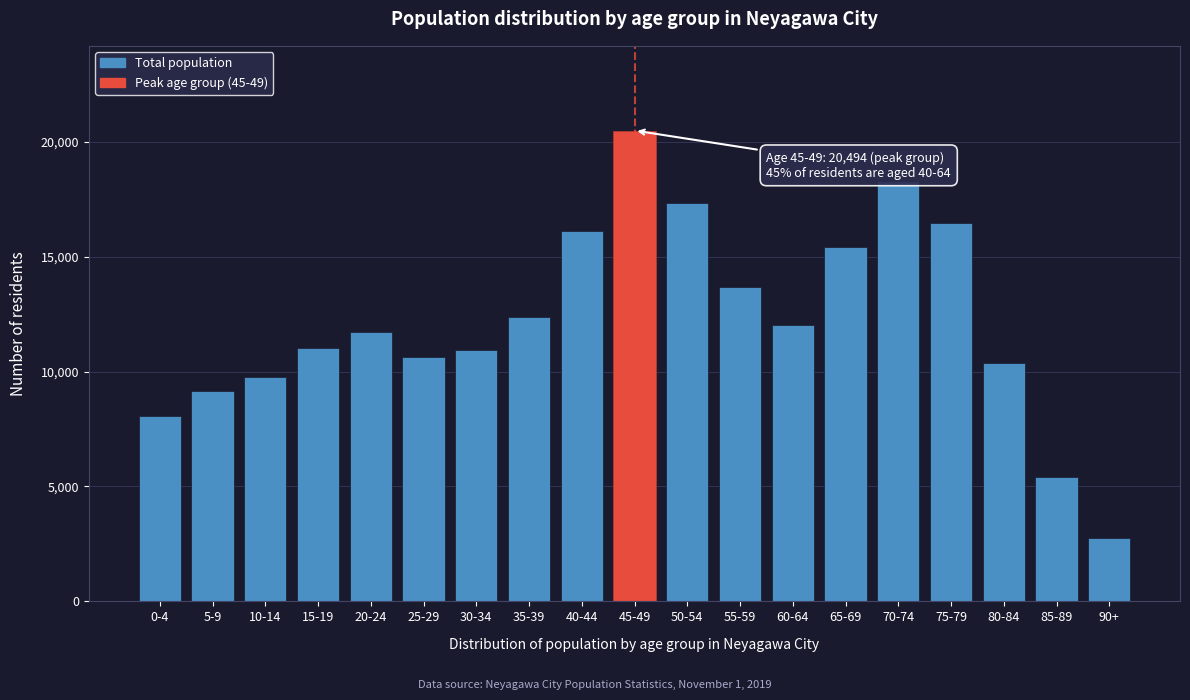

What is the approximate value at 15-19, to the nearest 50?

11050